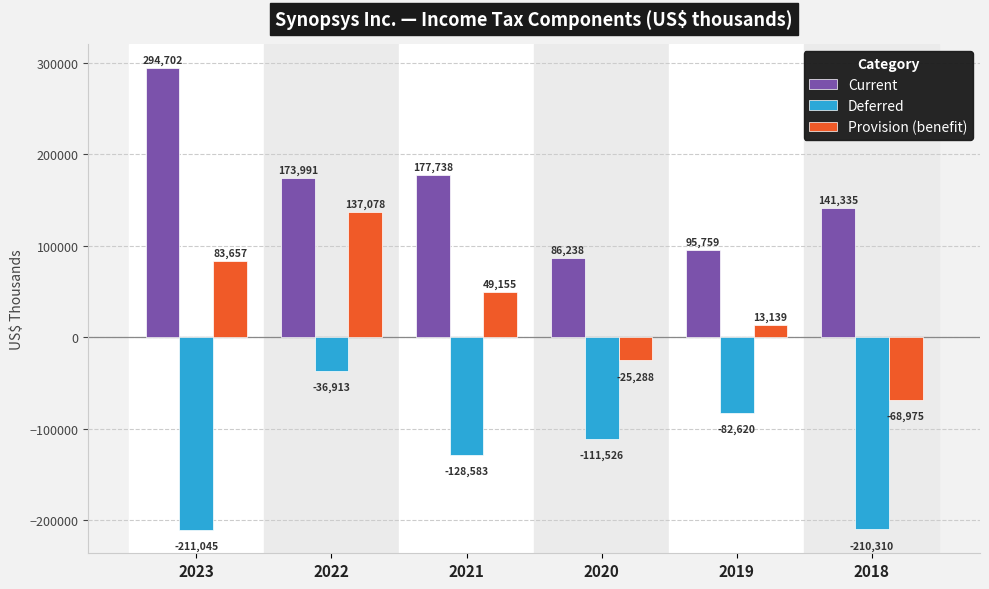

What is the total value across all series at 2019?

26278